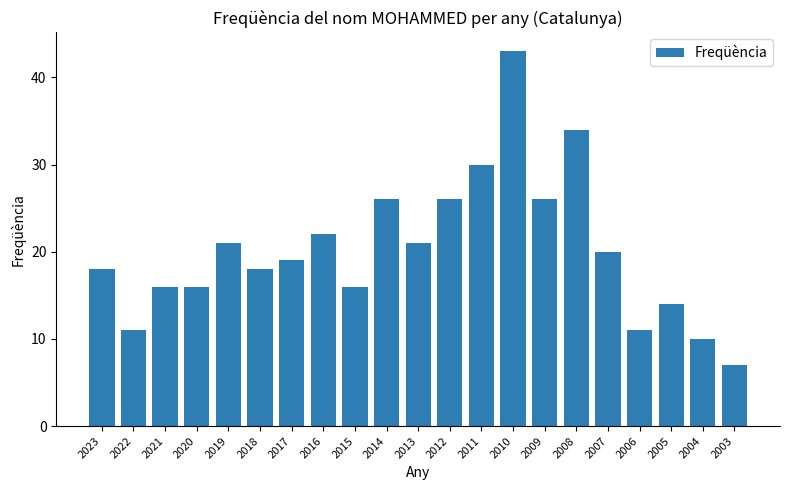

Reading left to right, extract all data points from this chart.

2023=18	2022=11	2021=16	2020=16	2019=21	2018=18	2017=19	2016=22	2015=16	2014=26	2013=21	2012=26	2011=30	2010=43	2009=26	2008=34	2007=20	2006=11	2005=14	2004=10	2003=7